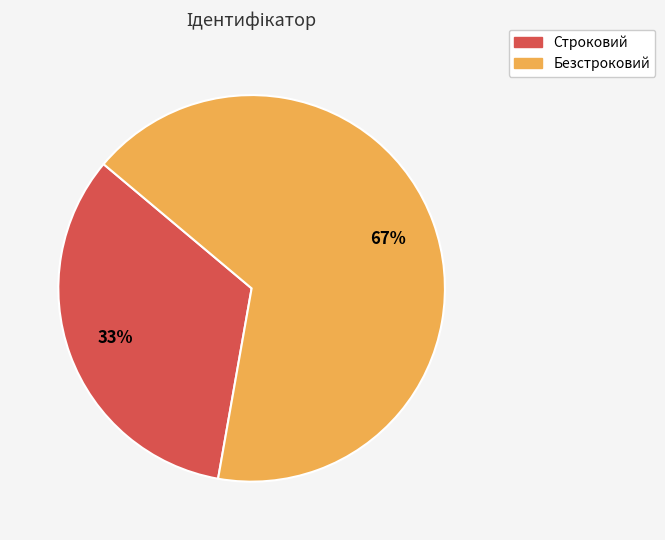

Does any single category account for the majority?

Yes